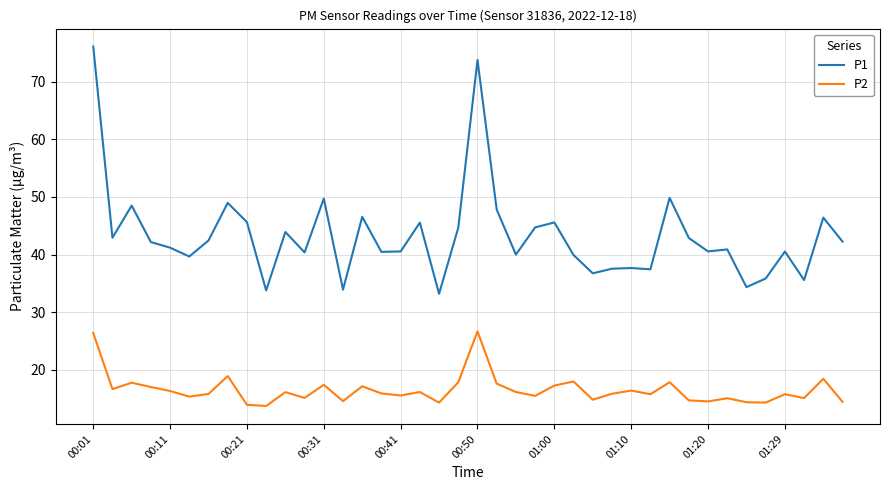

True or false: P1 and P2 cross at least once.

False